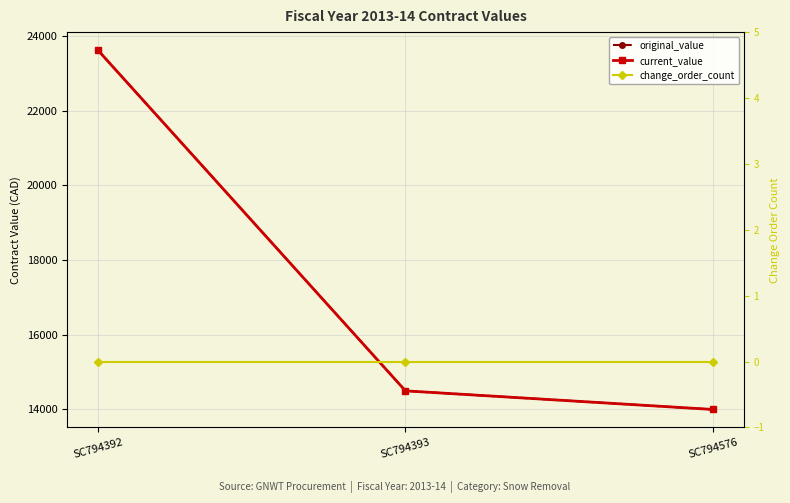

What is the value of the original_value point at the 2nd from the left?

14499